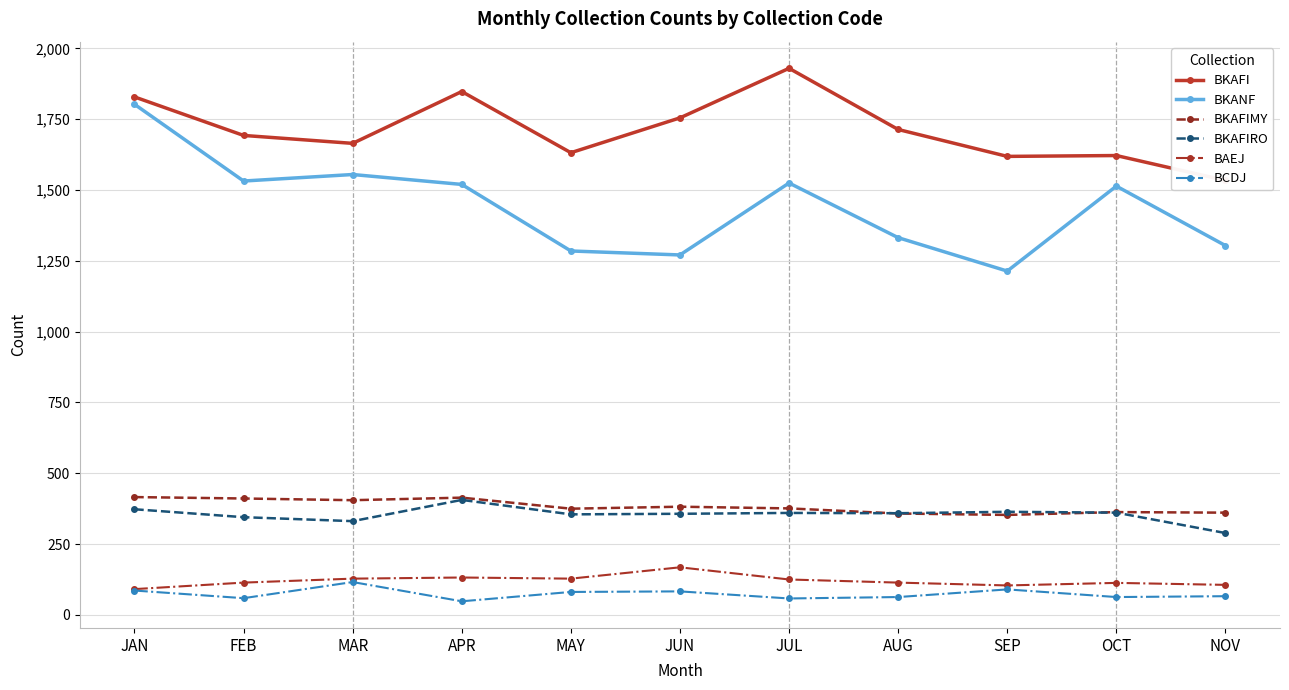

What is the value of the BKANF point at the 6th from the left?

1271